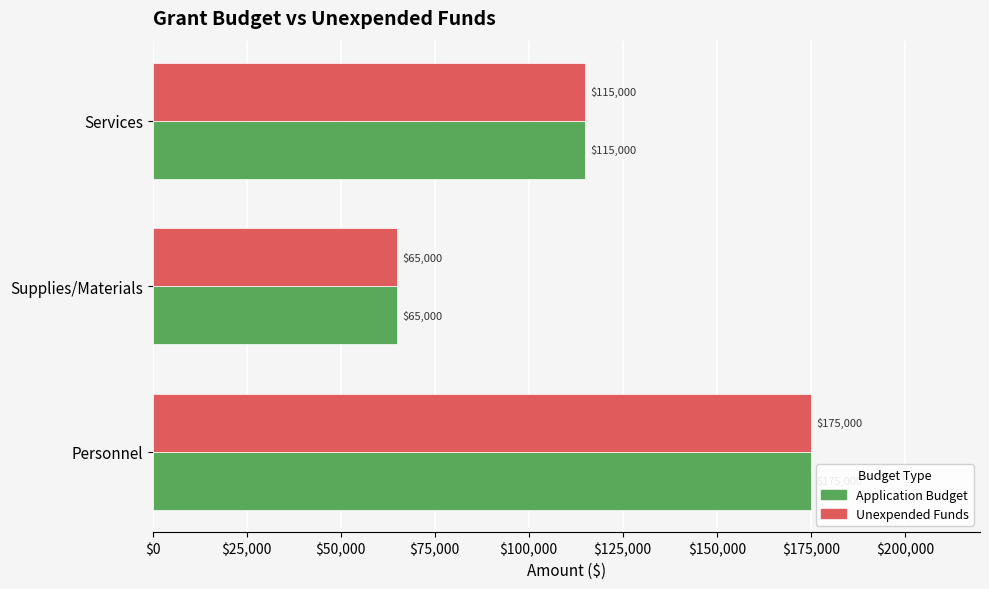

What is the greatest value displayed?

175000